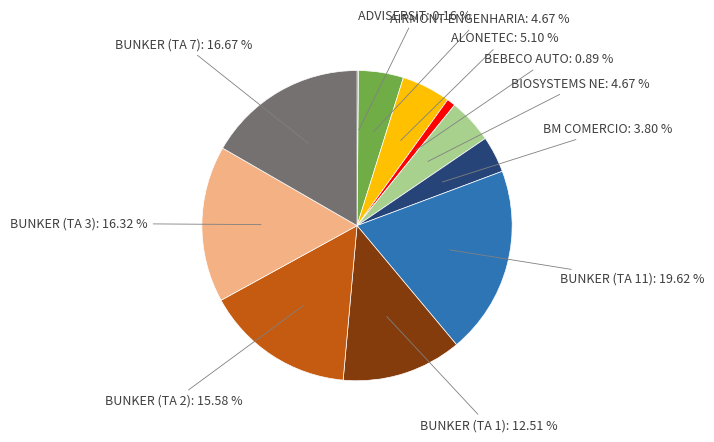

Which slice is the largest?

BUNKER (TA 11)